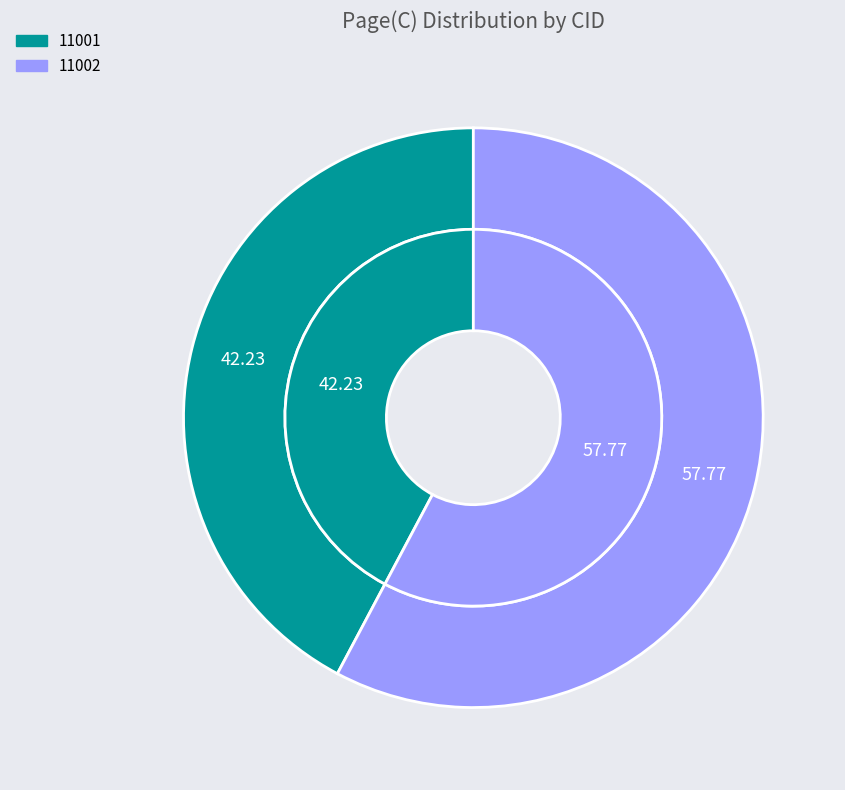

Which has a higher value, 11002 or 11001?

11002